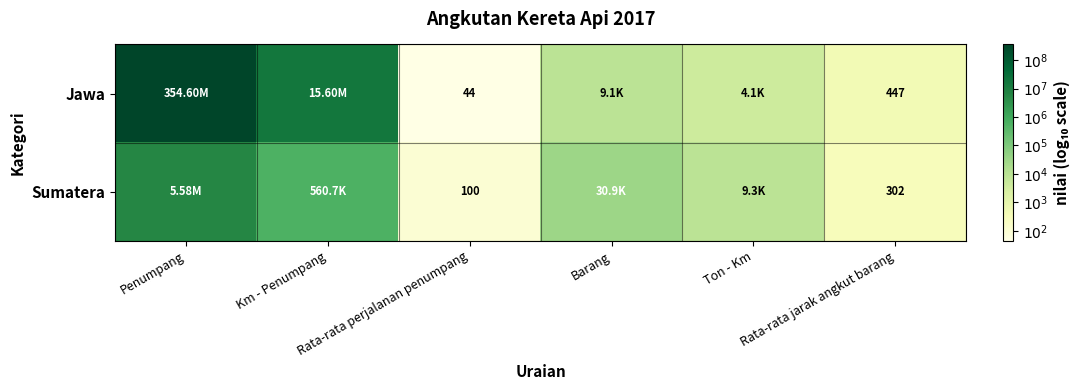

Rank the series at Barang from highest to lowest value.

Sumatera, Jawa